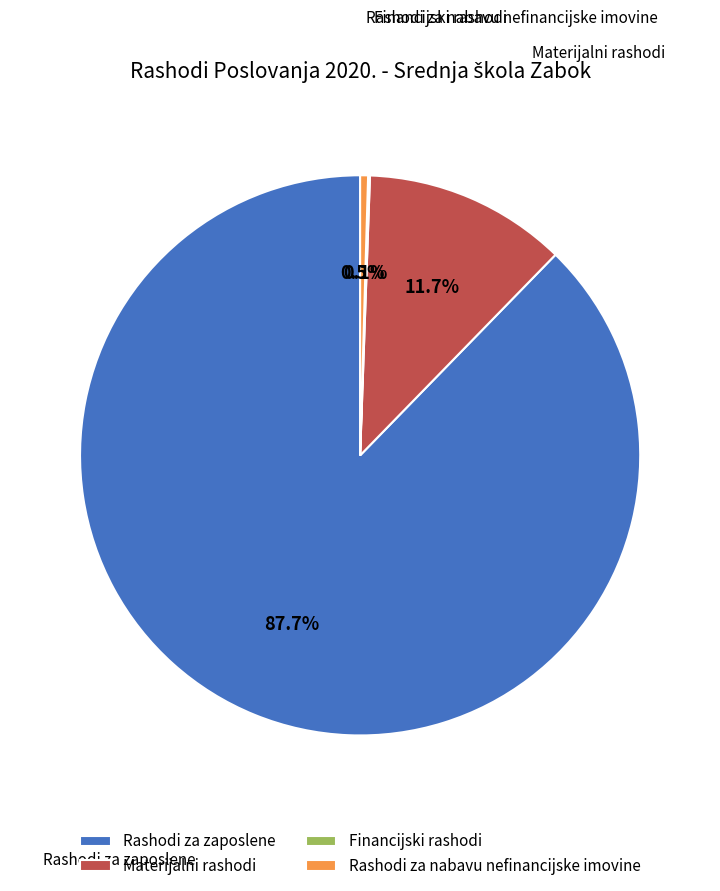

Do Rashodi za zaposlene and Rashodi za nabavu nefinancijske imovine together represent more than half of the pie?

Yes